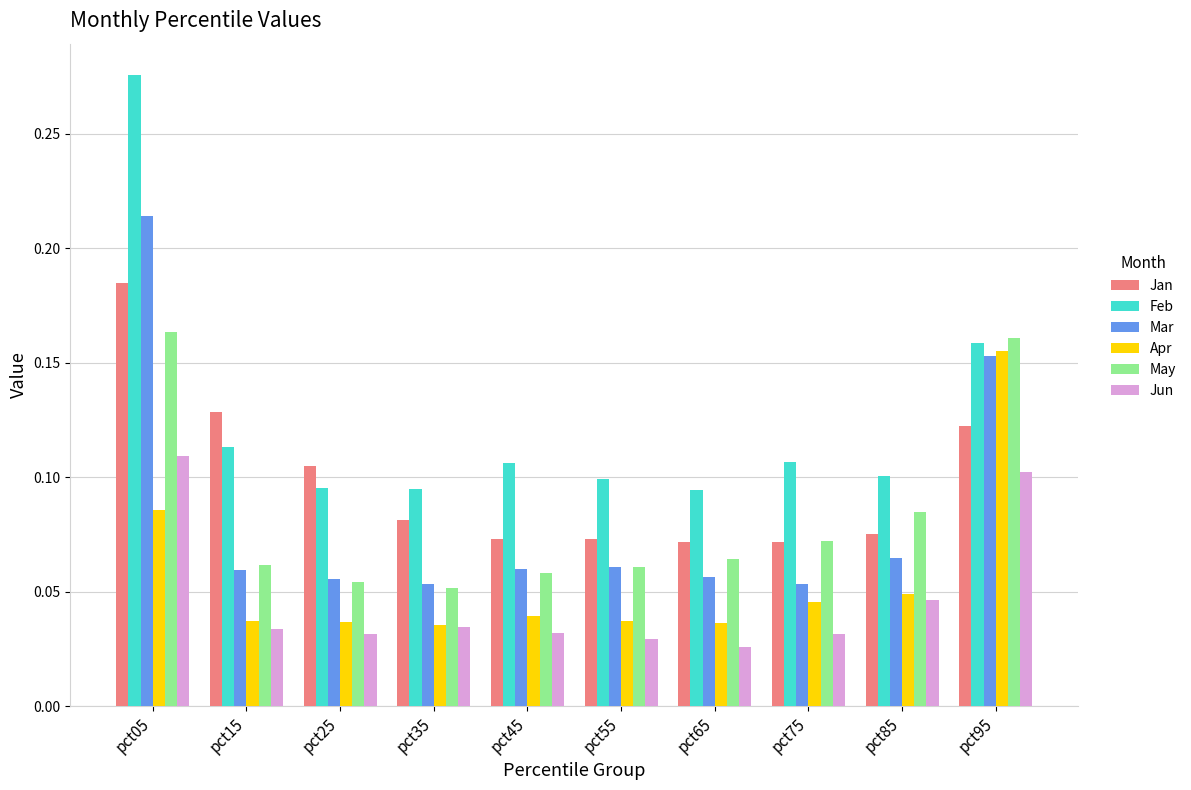

What is the sum of all Jun values?

0.5